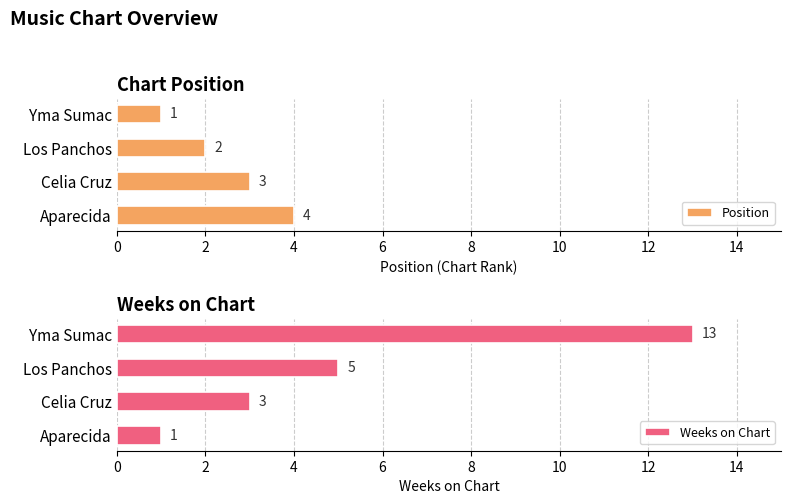

How many Weeks on Chart values are between 3 and 13?

3